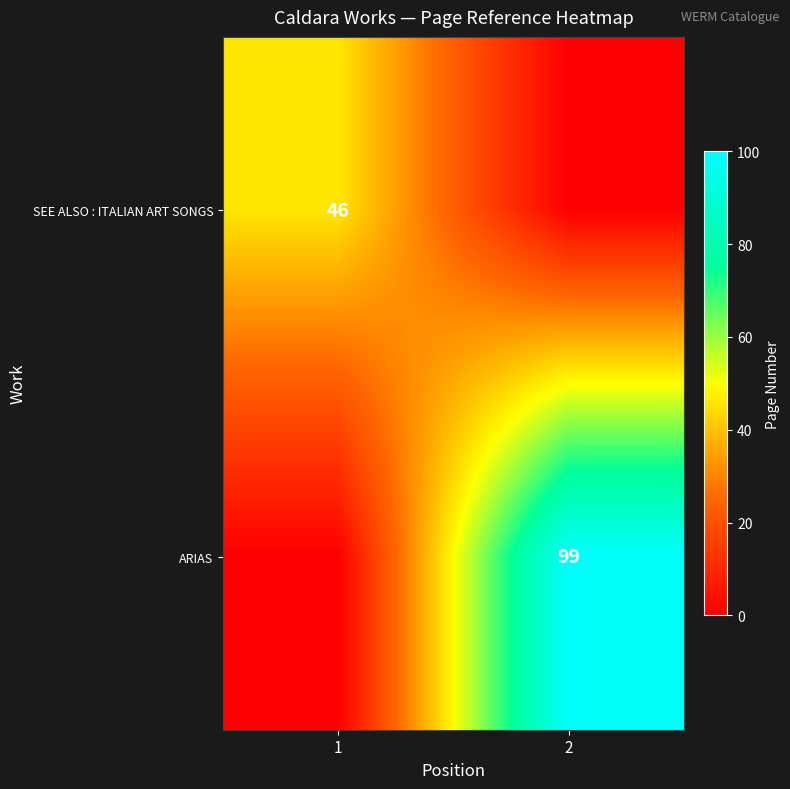

What is the total value across all series at 2?

99